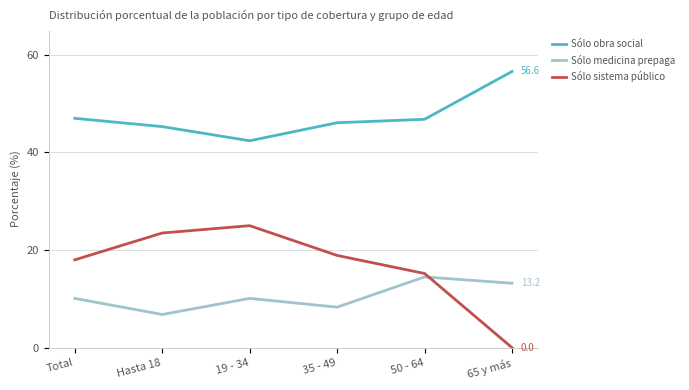

Where is Sólo sistema público nearest to the value 12?

50 - 64